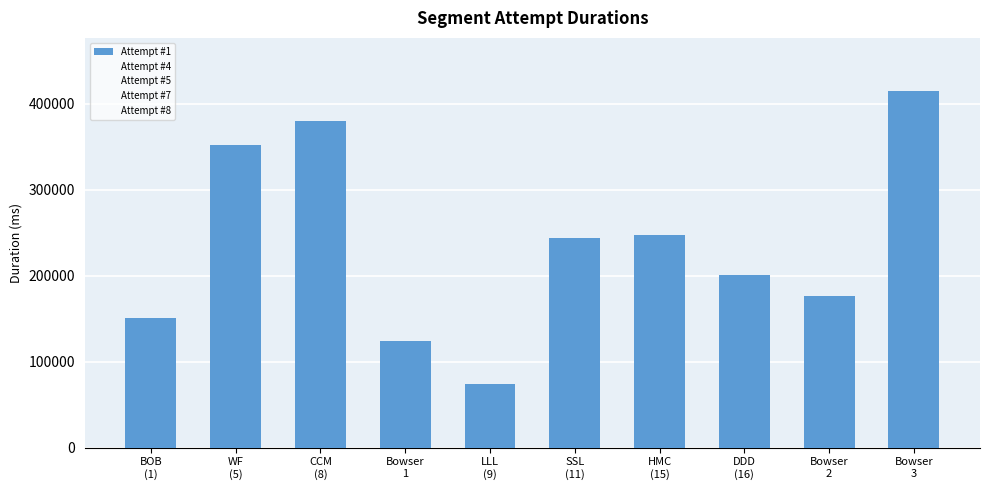

Does the chart contain any negative values?

No